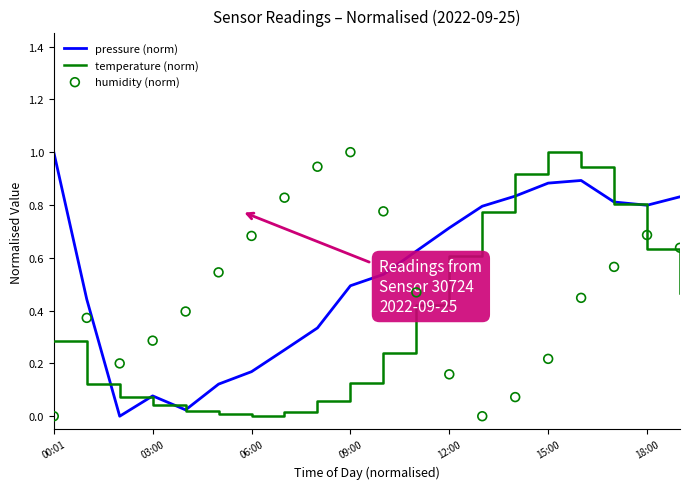

The temperature (norm) series shows 0.9 at 18:00. True or false?

False